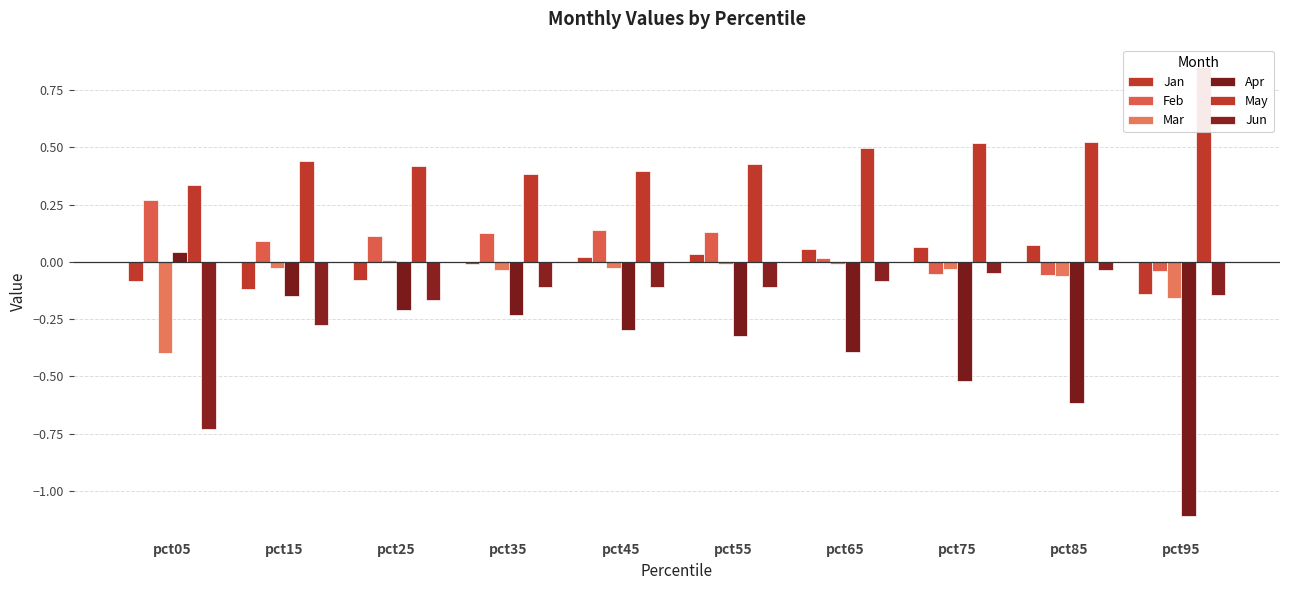

Reading left to right, extract all data points from this chart.

Jan: -0.1	-0.1	-0.1	-0.0	0.0	0.0	0.1	0.1	0.1	-0.1
Feb: 0.3	0.1	0.1	0.1	0.1	0.1	0.0	-0.1	-0.1	-0.0
Mar: -0.4	-0.0	0.0	-0.0	-0.0	-0.0	-0.0	-0.0	-0.1	-0.2
Apr: 0.0	-0.1	-0.2	-0.2	-0.3	-0.3	-0.4	-0.5	-0.6	-1.1
May: 0.3	0.4	0.4	0.4	0.4	0.4	0.5	0.5	0.5	0.9
Jun: -0.7	-0.3	-0.2	-0.1	-0.1	-0.1	-0.1	-0.0	-0.0	-0.1